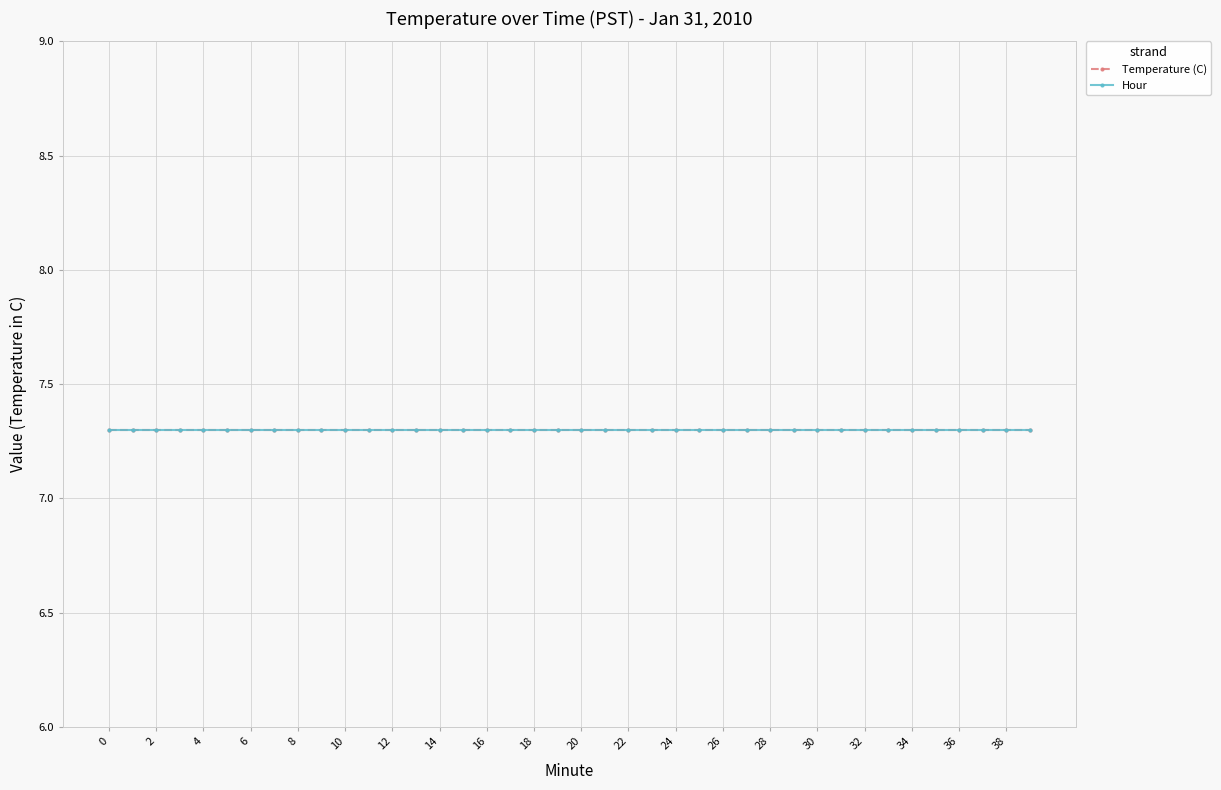

True or false: Temperature (C) has a value of 7.3 at 14.

True